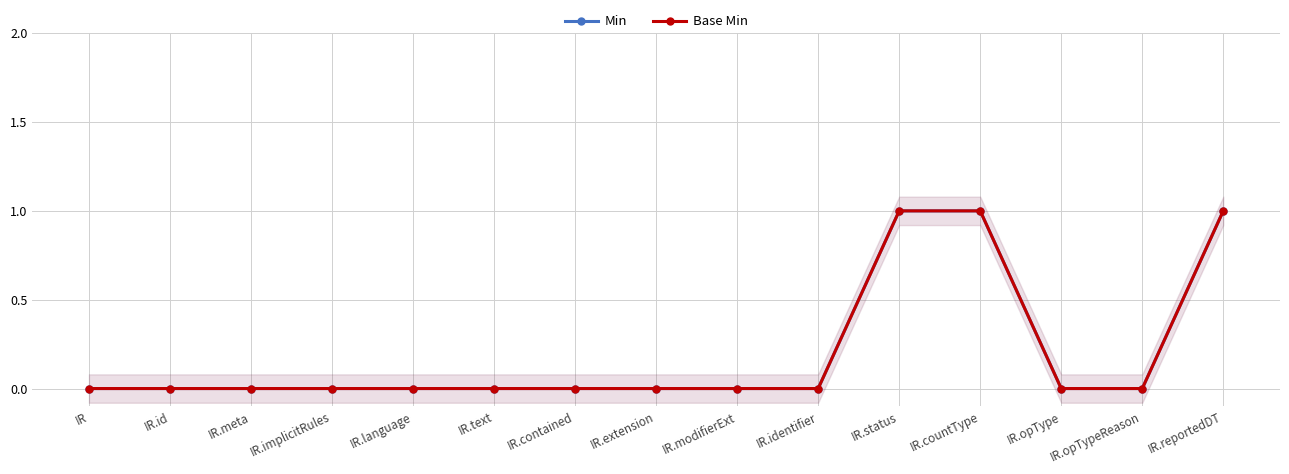

What value does the Base Min series have at IR.status?

1